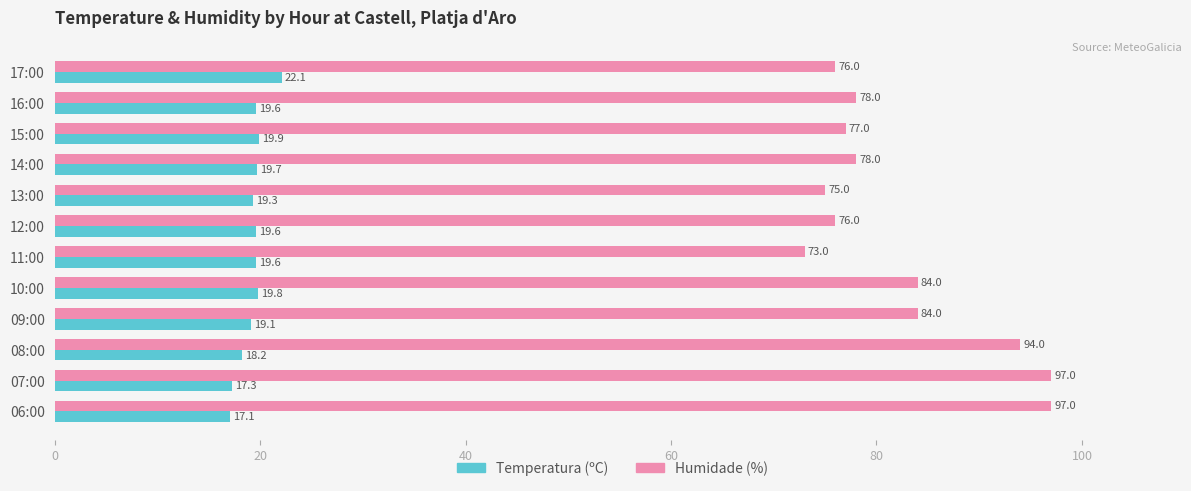

At how many categories does at least one series exceed 87?

3